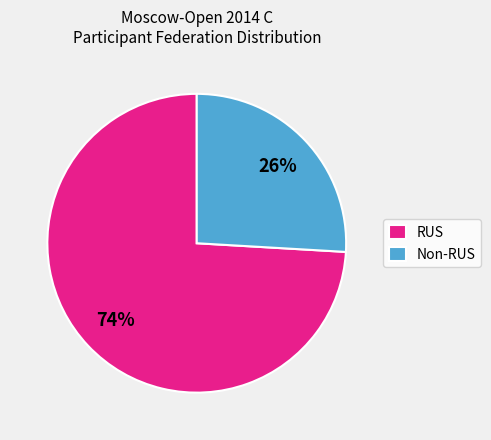

Between Non-RUS and RUS, which is larger?

RUS